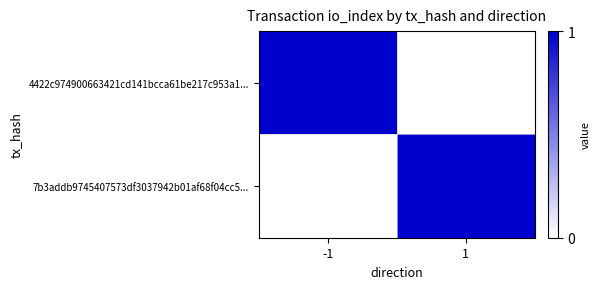

At which category is the sum across all series the highest?

-1